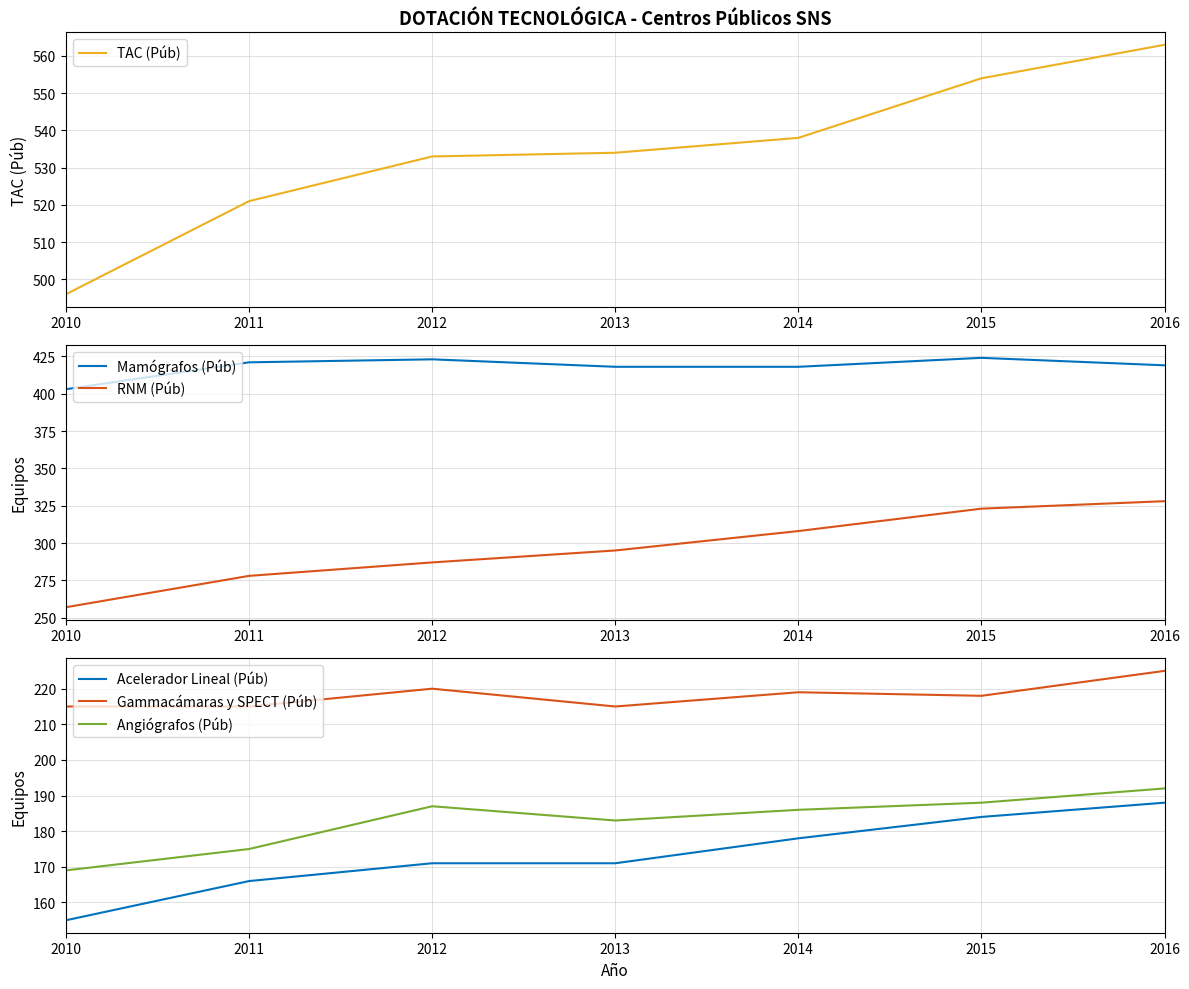

Where does the TAC (Púb) series first go above 534?

2014